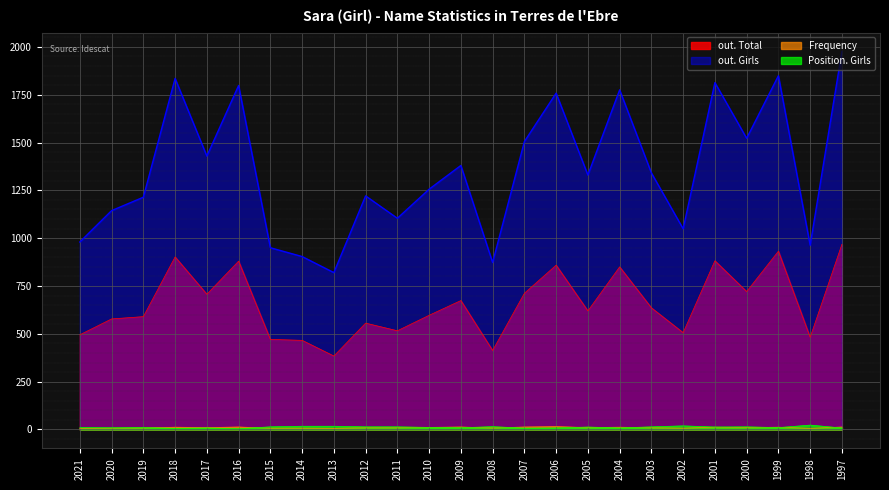

What value does the Frequency series have at 2020?

7